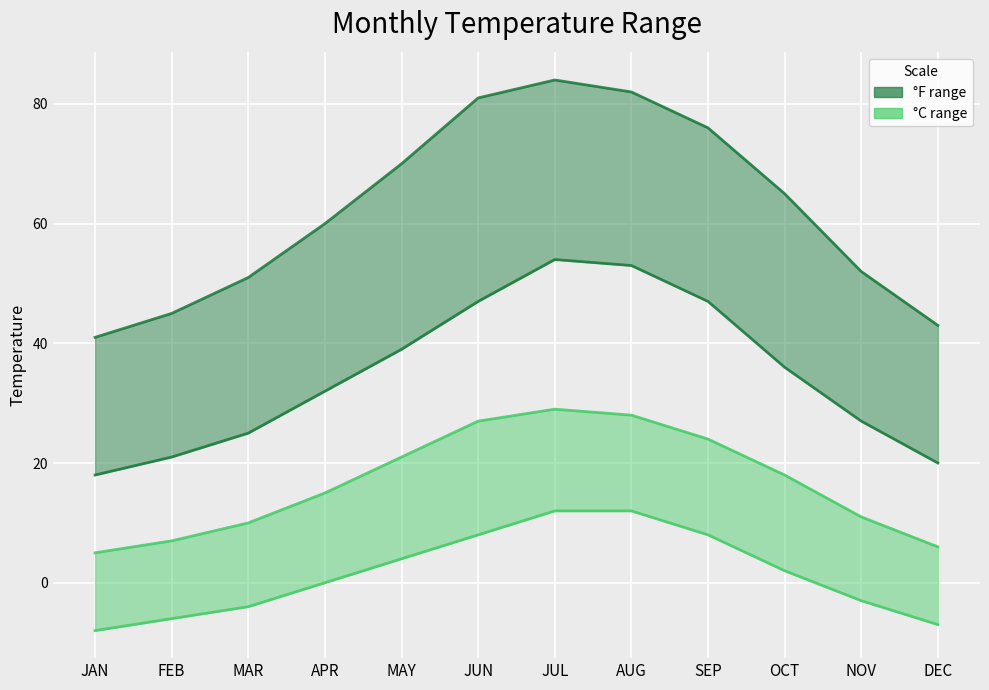

Reading left to right, list all the values displayed in this chart.

High (F) line: JAN=41	FEB=45	MAR=51	APR=60	MAY=70	JUN=81	JUL=84	AUG=82	SEP=76	OCT=65	NOV=52	DEC=43
Low (F) line: JAN=18	FEB=21	MAR=25	APR=32	MAY=39	JUN=47	JUL=54	AUG=53	SEP=47	OCT=36	NOV=27	DEC=20
High (C) line: JAN=5	FEB=7	MAR=10	APR=15	MAY=21	JUN=27	JUL=29	AUG=28	SEP=24	OCT=18	NOV=11	DEC=6
Low (C) line: JAN=-8	FEB=-6	MAR=-4	APR=0	MAY=4	JUN=8	JUL=12	AUG=12	SEP=8	OCT=2	NOV=-3	DEC=-7